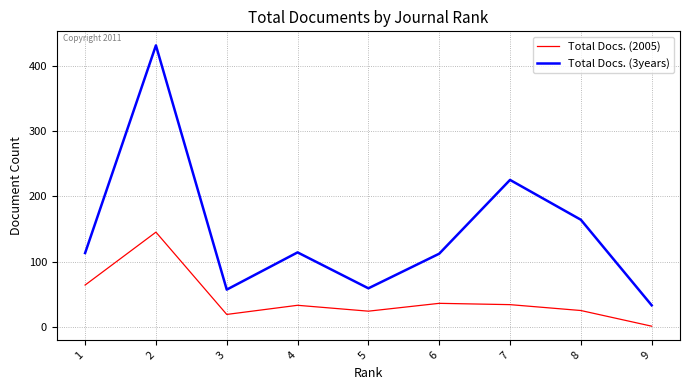

Between 1 and 7, which series saw the biggest shift?

Total Docs. (3years)